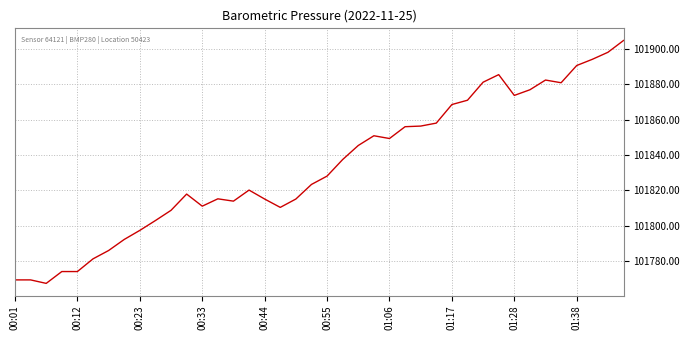

What is the difference between the maximum and minimum values?

137.3